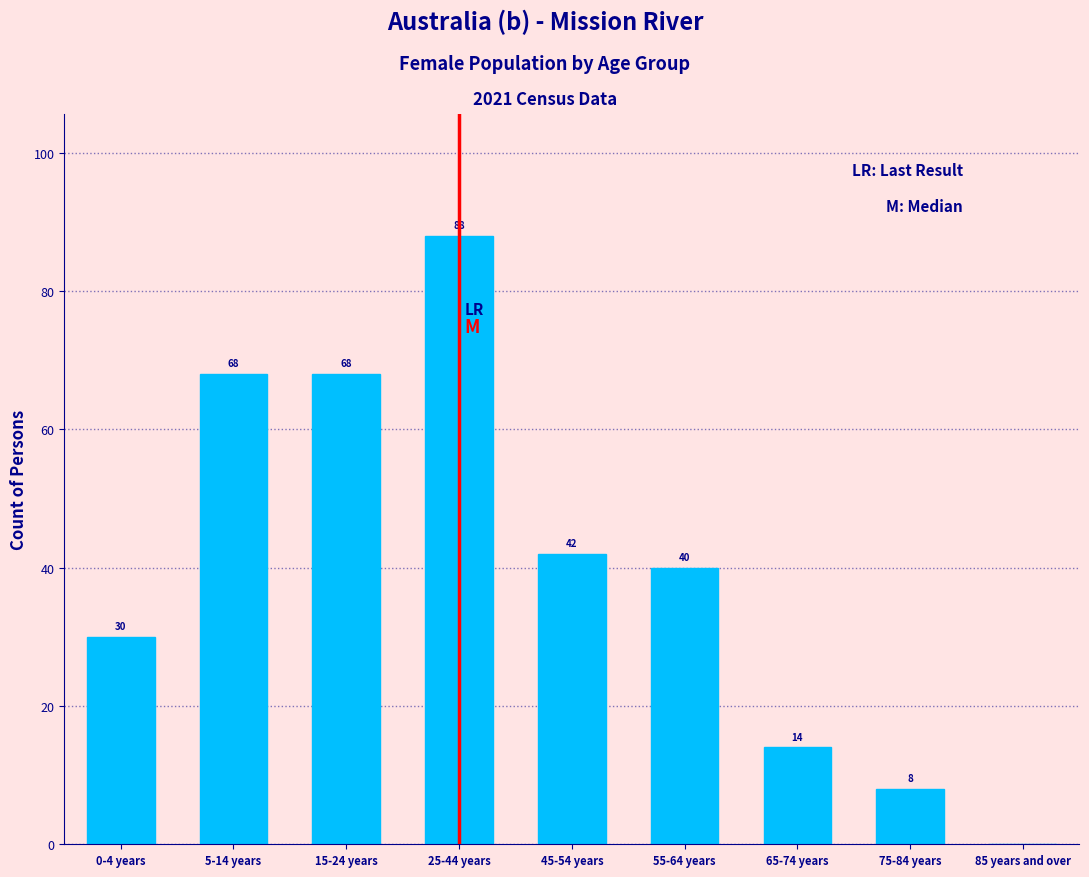

Reading right to left, extract all data points from this chart.

85 years and over=0	75-84 years=8	65-74 years=14	55-64 years=40	45-54 years=42	25-44 years=88	15-24 years=68	5-14 years=68	0-4 years=30